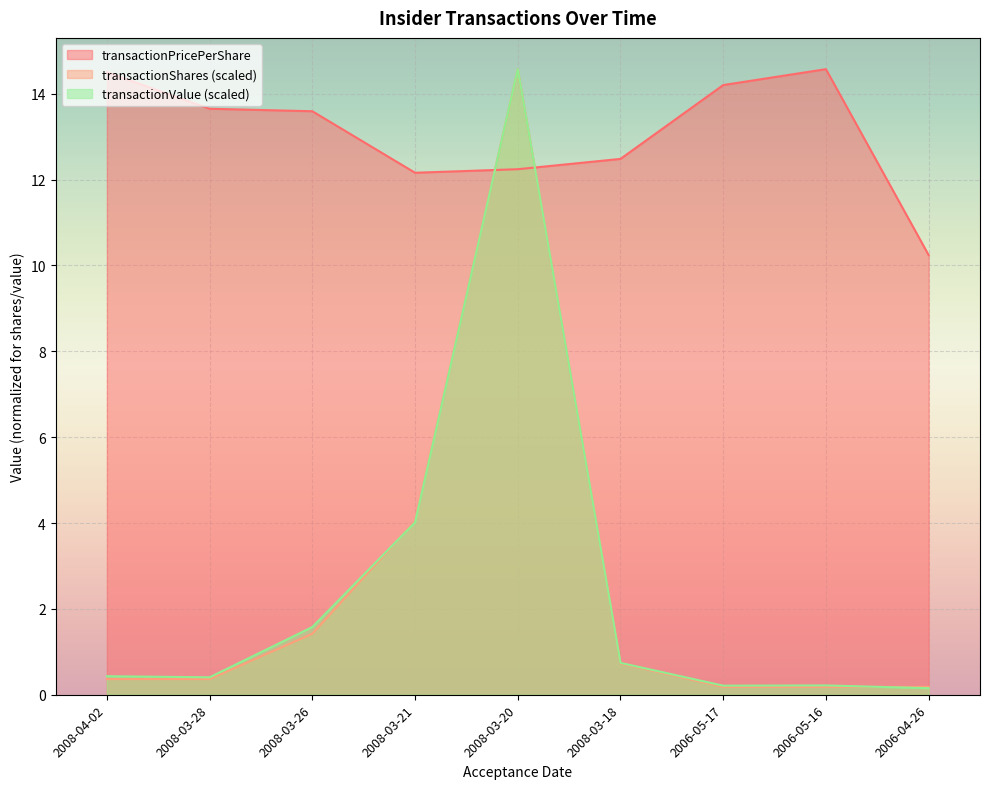

What is the difference between the maximum and minimum values in the transactionPricePerShare series?

4.3